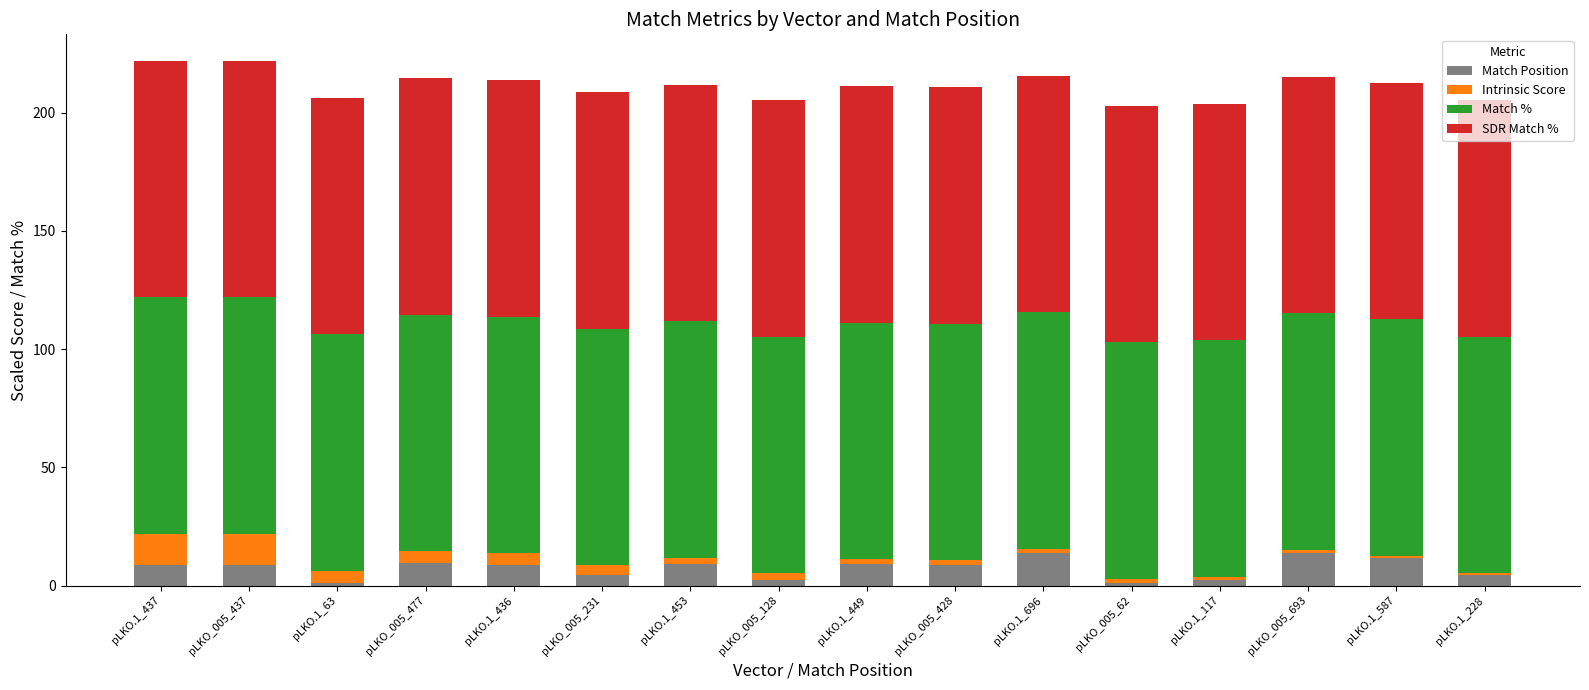

What is the highest value of the Match Position series?

13.9